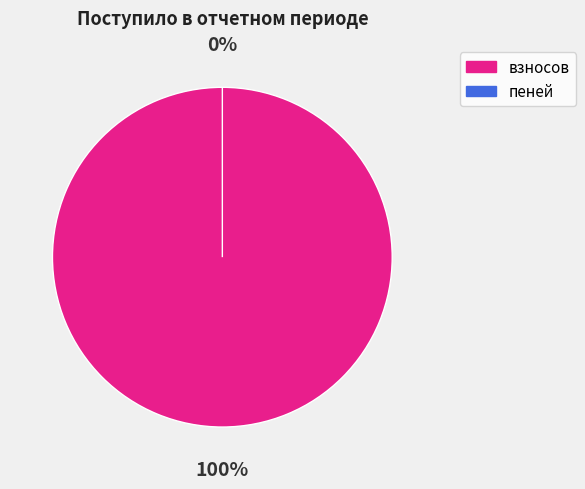

Which category has the smallest portion of the pie?

пеней